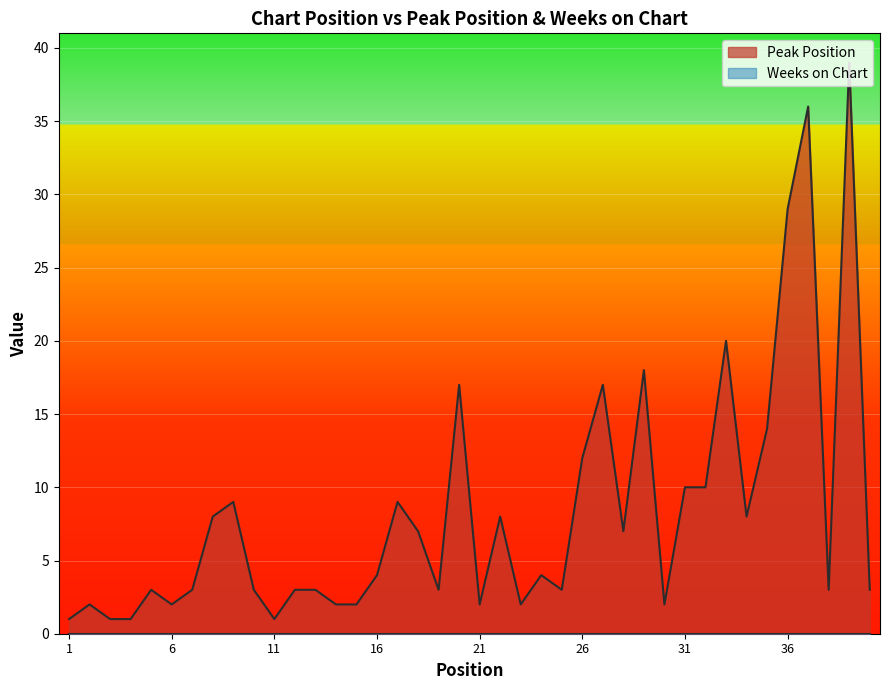

The value at 2 is 2. True or false?

True